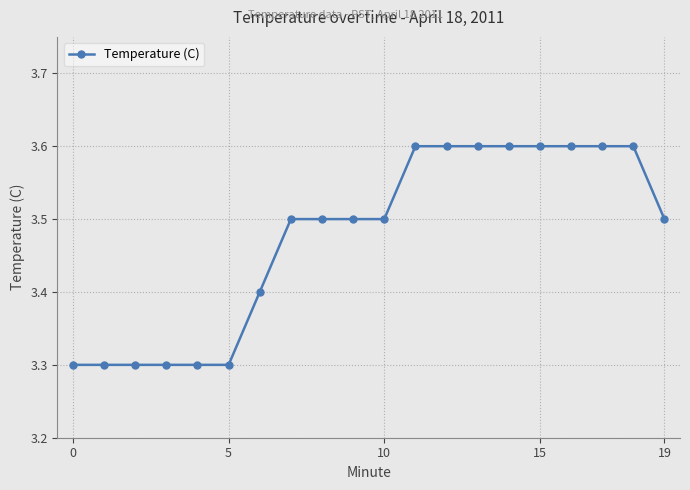

Count the values in the range 3 to 4.

20